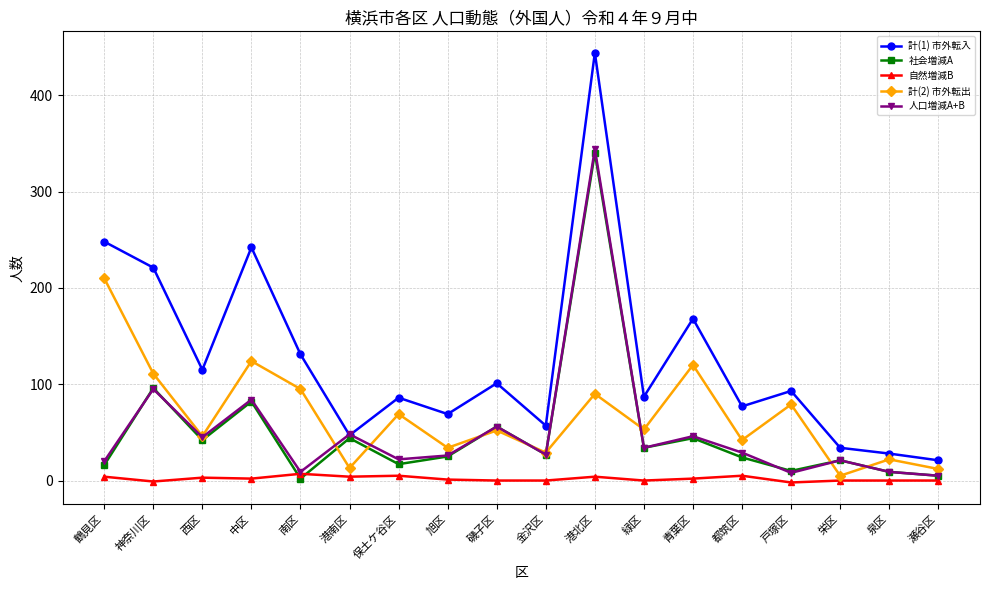

The value of 人口増減A+B at 金沢区 is 27. True or false?

True